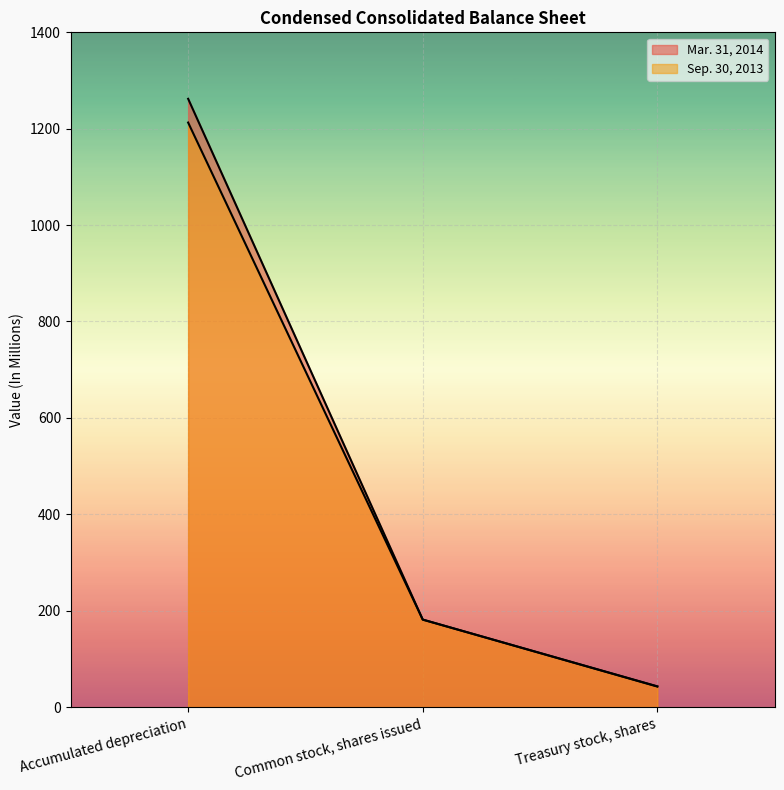

At which category does the chart reach its peak across all series?

Accumulated depreciation